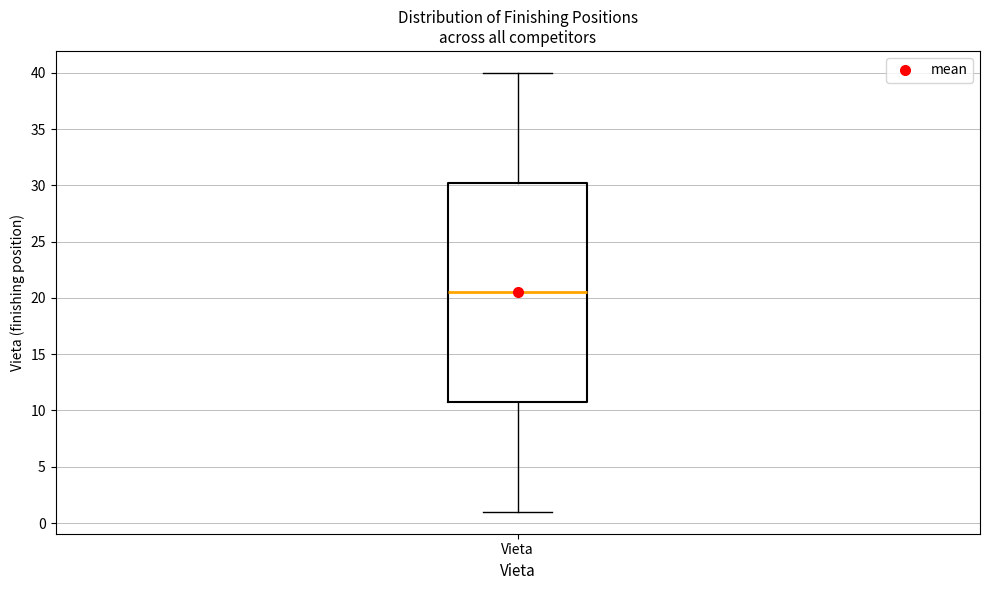

Transcribe this box plot: give where the median line is, the range the box spans, and where the two whiskers end, as read against the y-axis. The values are not printed on the chart, so give them approximately, as read against the axis.

median 20.5, box 11.0 to 30.5, whiskers 1.0 to 40.0